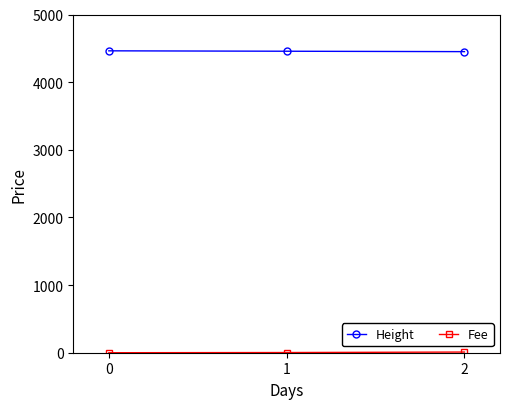

Is this an area chart (filled region under the line)?

No